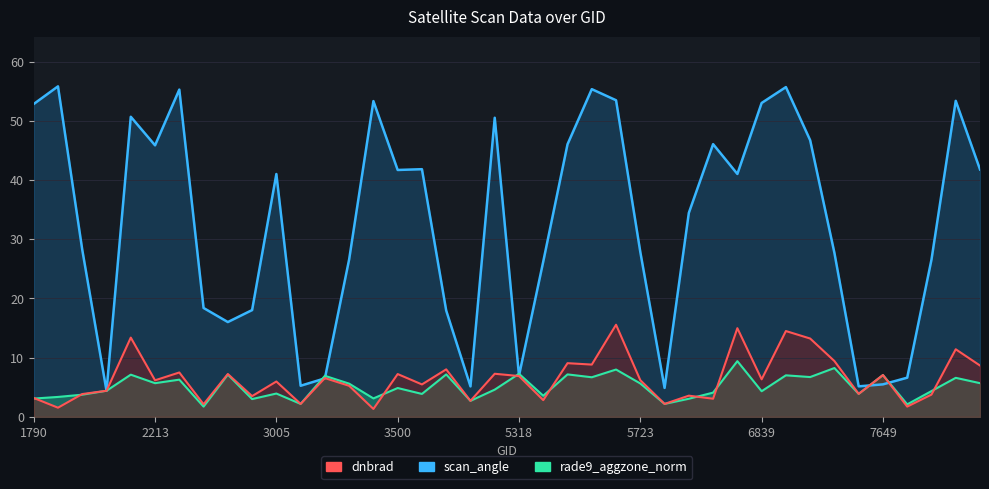

What is the sum of the rade9_aggzone_norm values at 5723 and 3500?

10.5